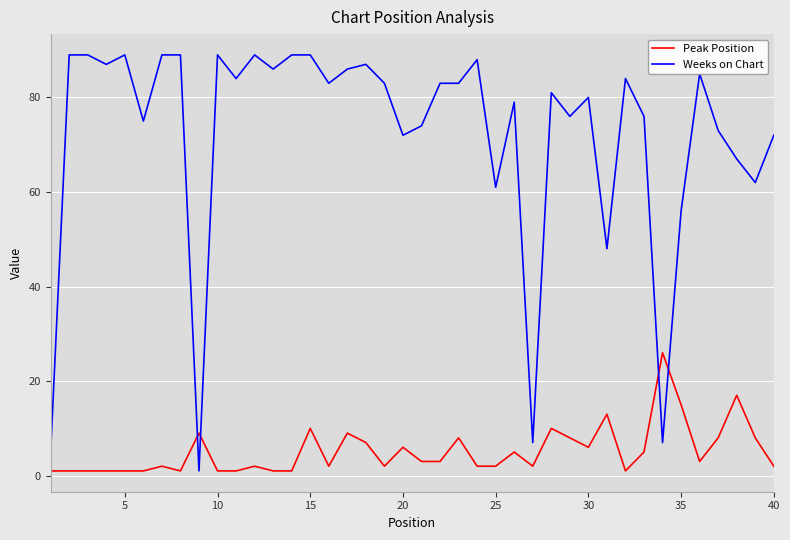

Reading left to right, list all the values displayed in this chart.

Peak Position: 1	1	1	1	1	1	2	1	9	1	1	2	1	1	10	2	9	7	2	6	3	3	8	2	2	5	2	10	8	6	13	1	5	26	15	3	8	17	8	2
Weeks on Chart: 5	89	89	87	89	75	89	89	1	89	84	89	86	89	89	83	86	87	83	72	74	83	83	88	61	79	7	81	76	80	48	84	76	7	56	85	73	67	62	72